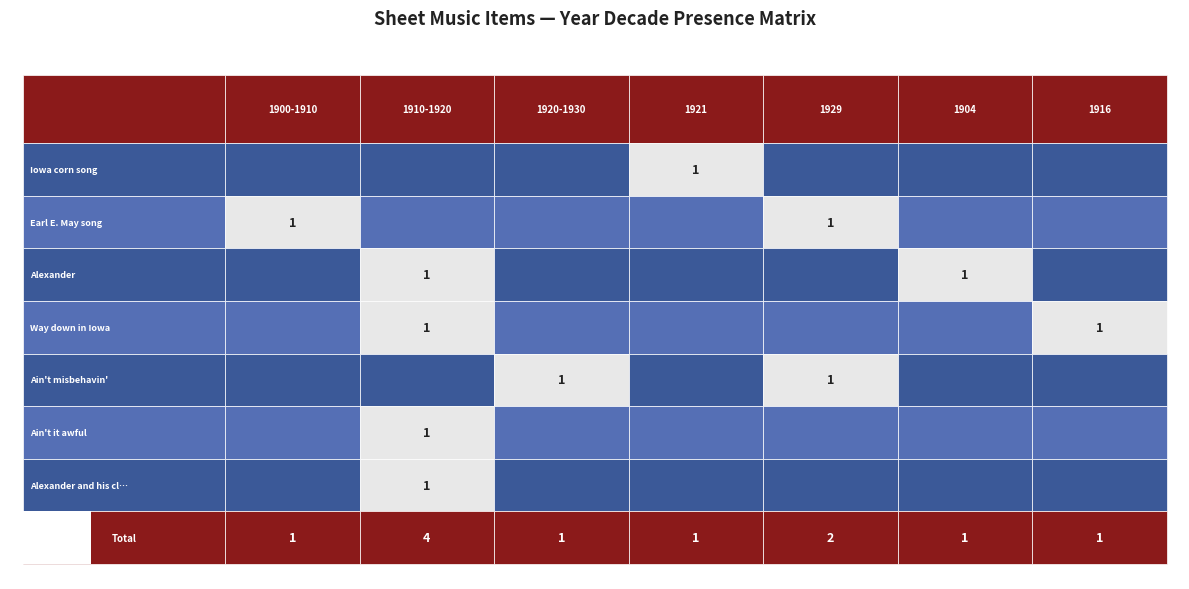

Is it true that 1929 equals -1 at Alexander?

False